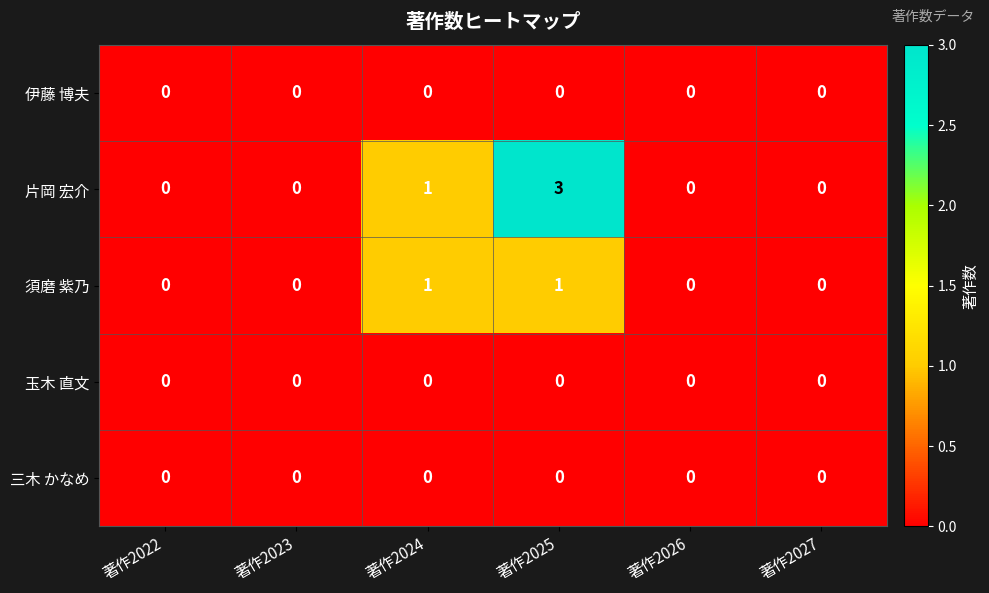

How many 片岡 宏介 values are between 0 and 1?

5